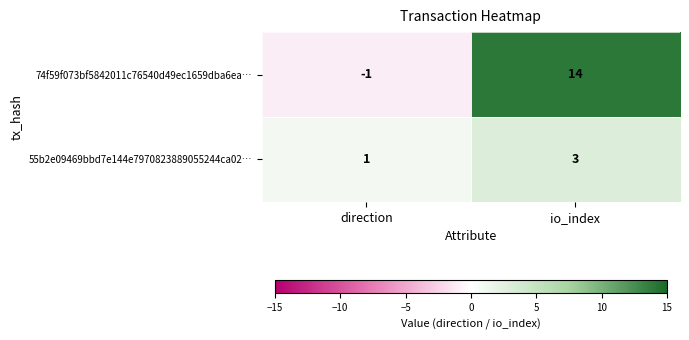

What is the difference between the highest and lowest values at io_index?

11